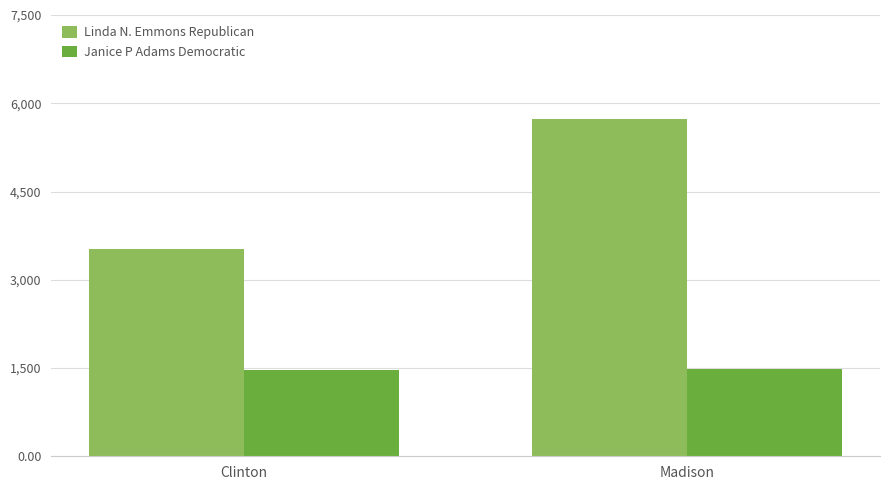

What is the label of the 2nd bar from the left?

Madison